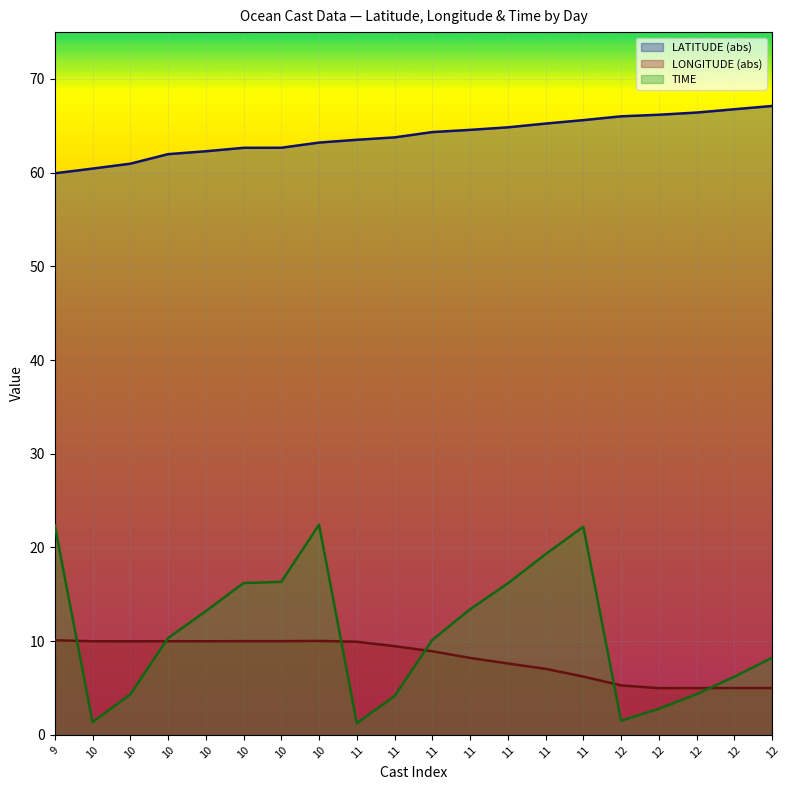

Is the value of TIME at 10 greater than the value of LATITUDE at 12?

No